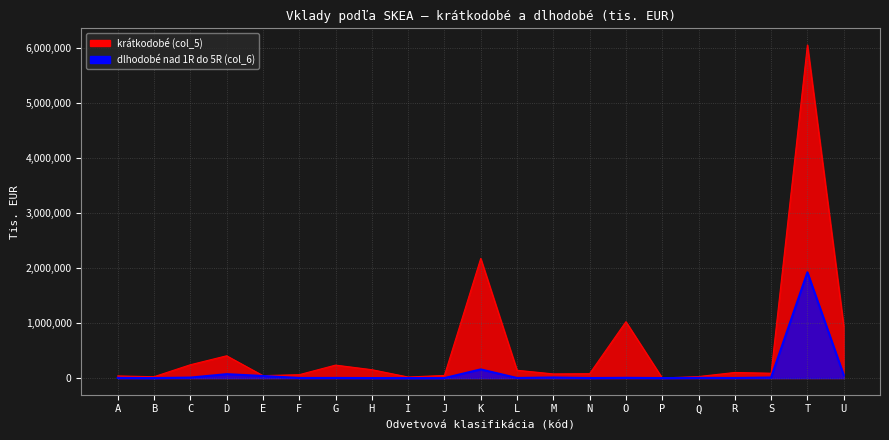

Is the value of dlhodobé nad 1R do 5R (col_6) at J greater than the value of krátkodobé (col_5) at O?

No